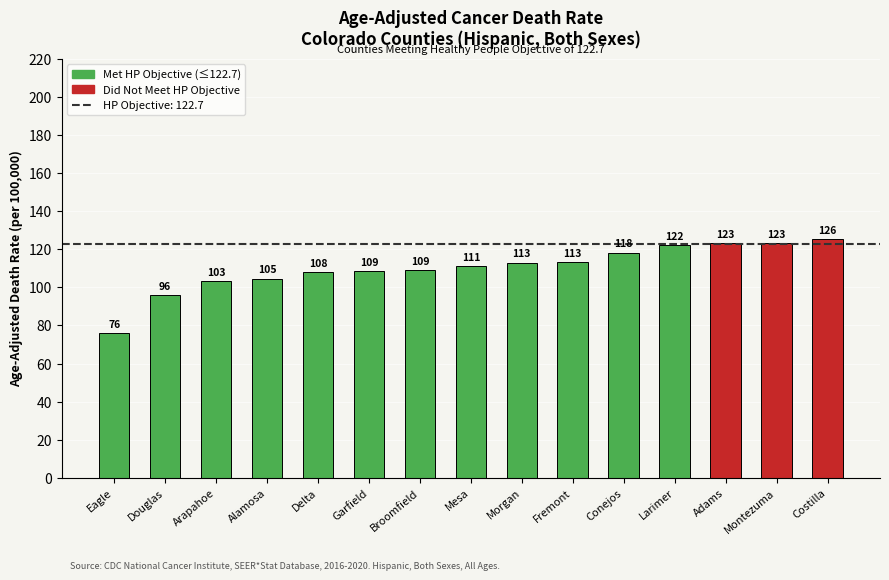

Which category has the highest value across all series?

Costilla